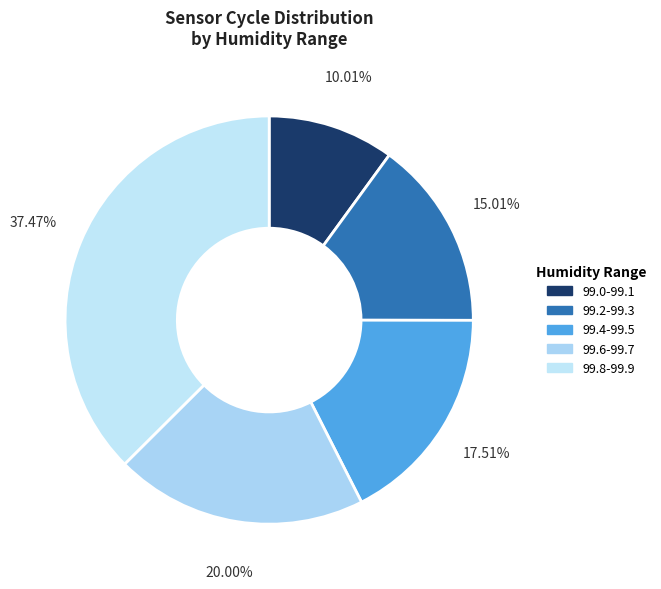

Count the number of slices in the pie.

5